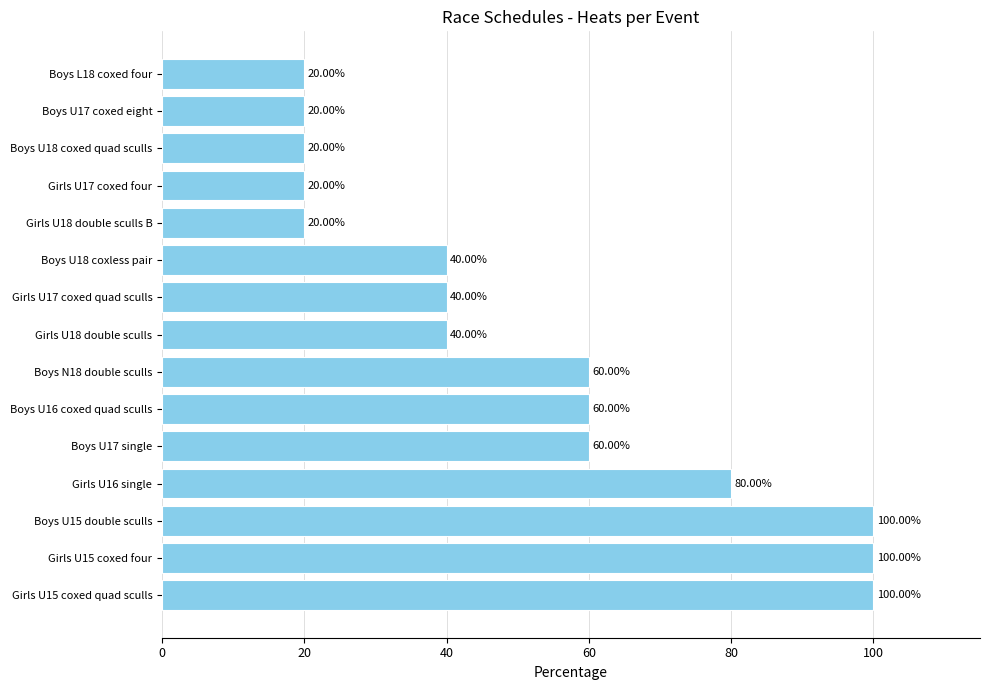

How many data points does each series have?

15